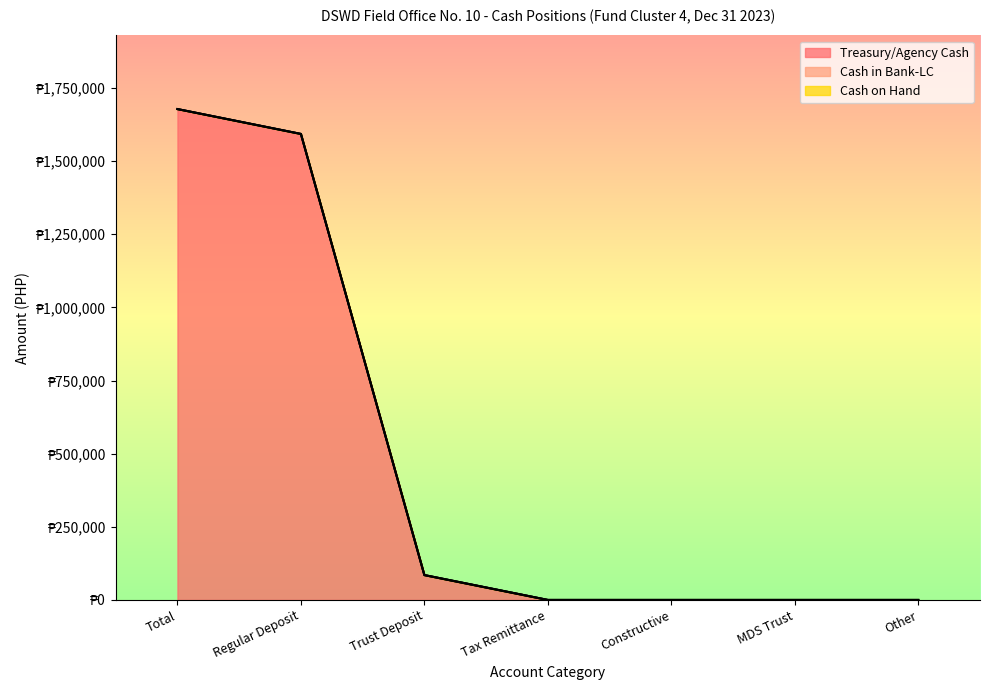

What is the label of the 5th point from the right?

Trust Deposit